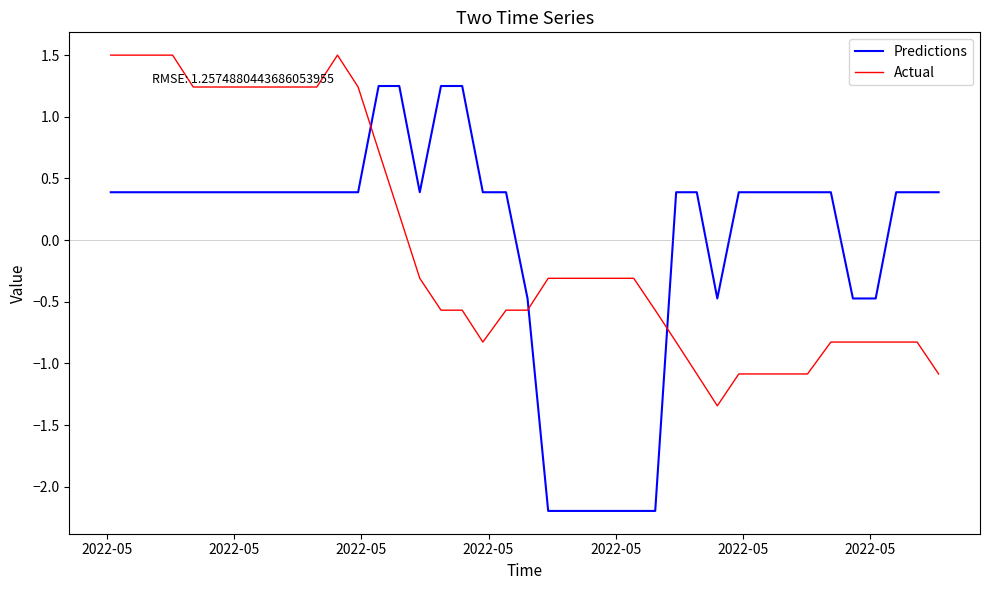

Rank the series by their maximum value, from highest to lowest.

Actual, Predictions